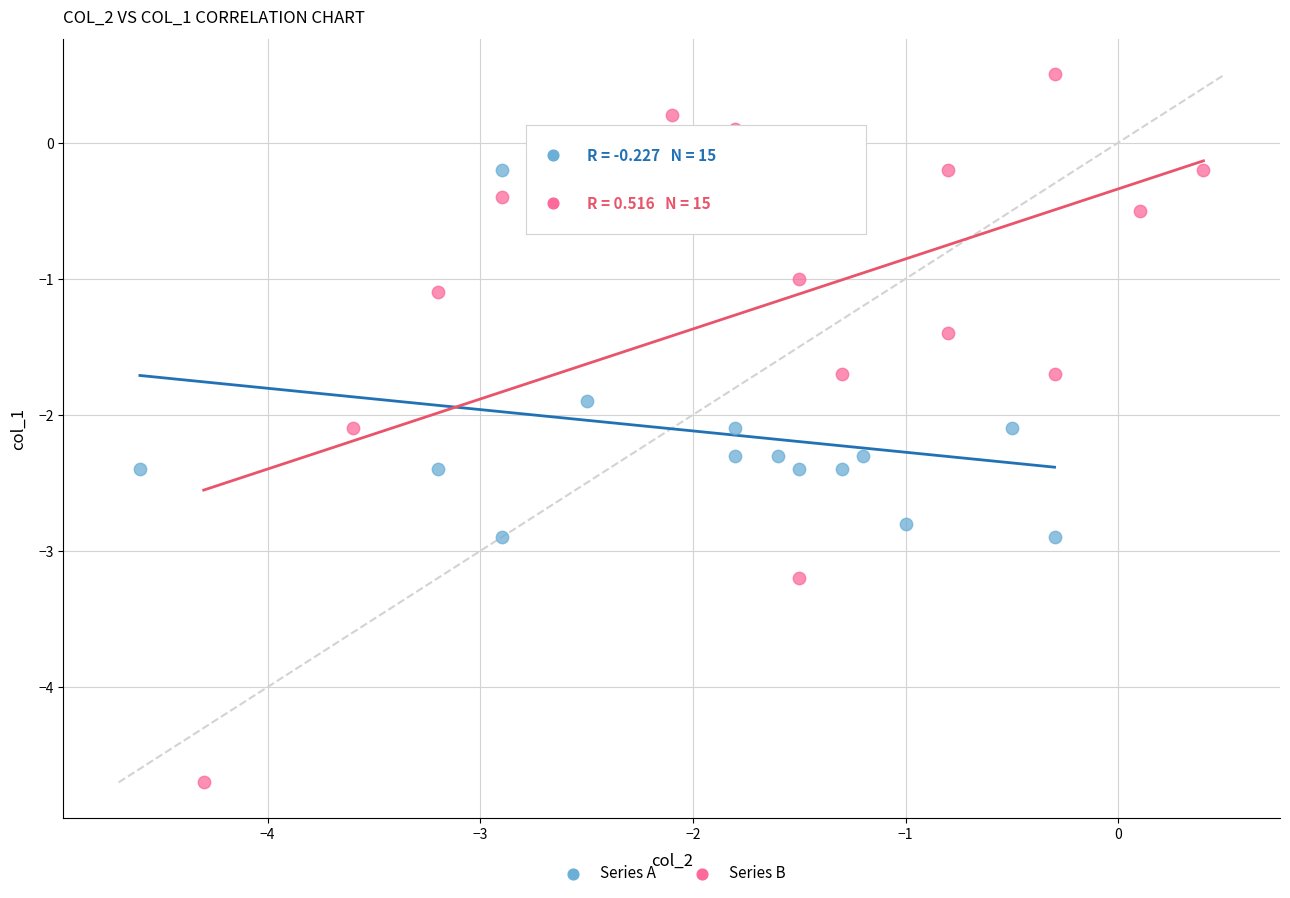

What are all the series names shown in the legend?

Series A, Series B